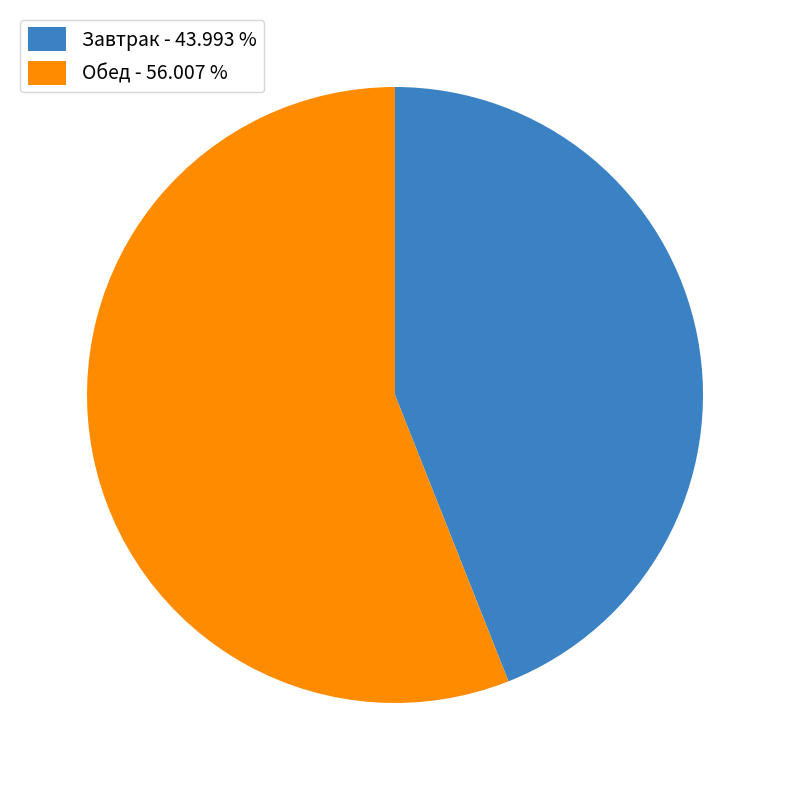

Approximately how many times larger is the value at Завтрак - 43.993 % compared to Обед - 56.007 %?

0.8